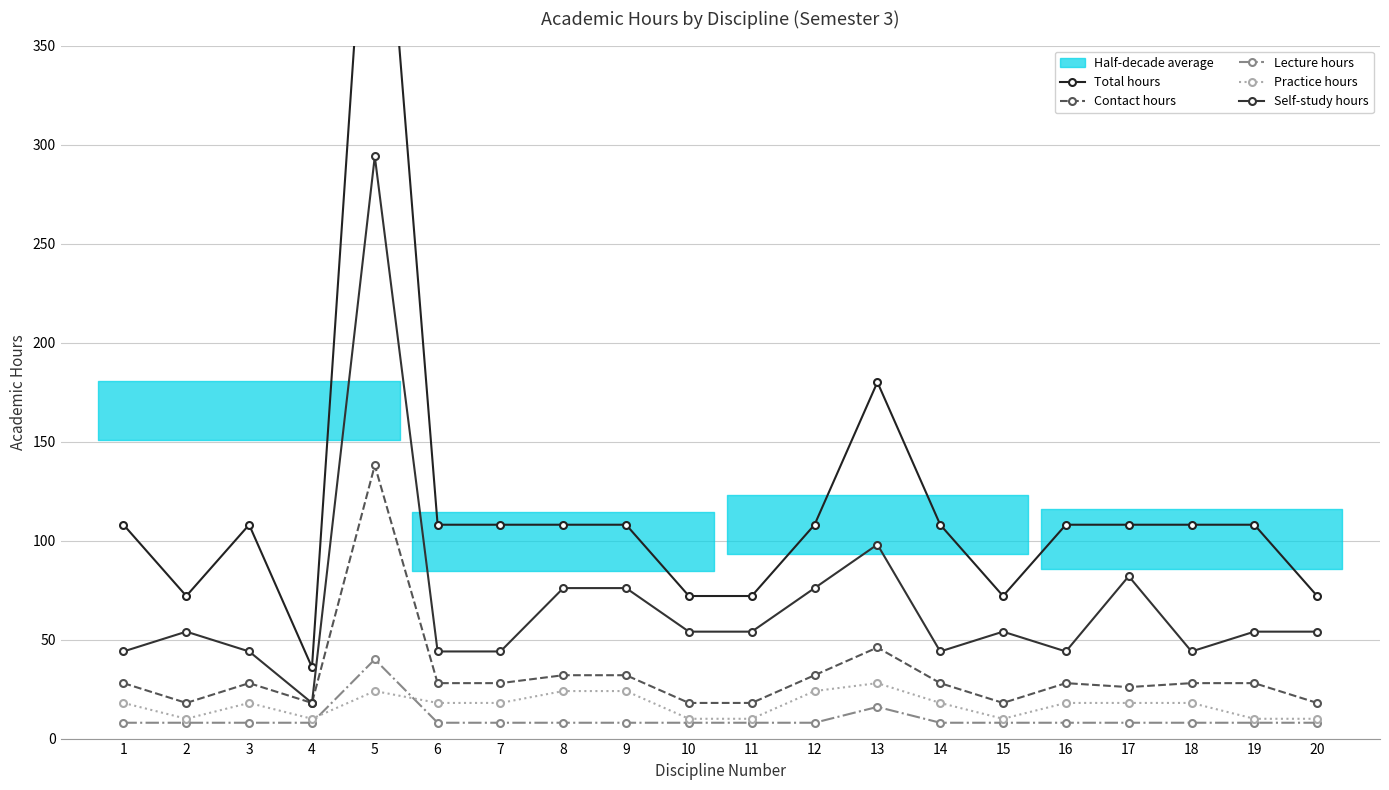

Which label corresponds to the smallest value in the chart?

1